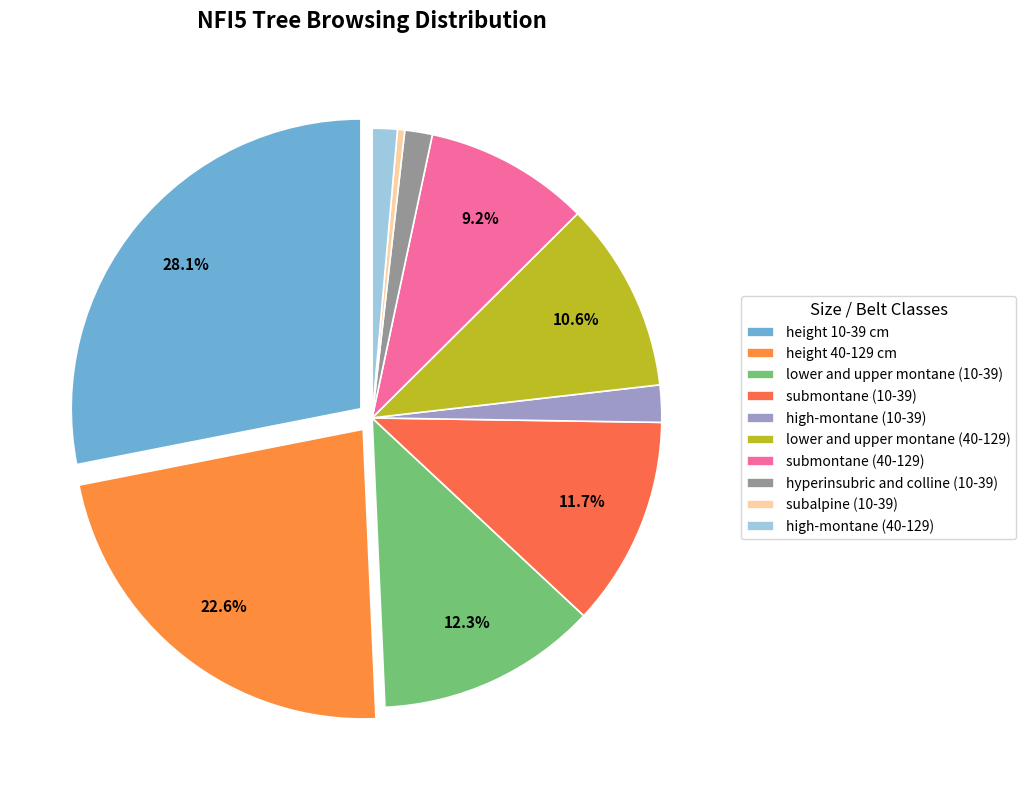

The subalpine (10-39) slice represents 0% of the pie. True or false?

True